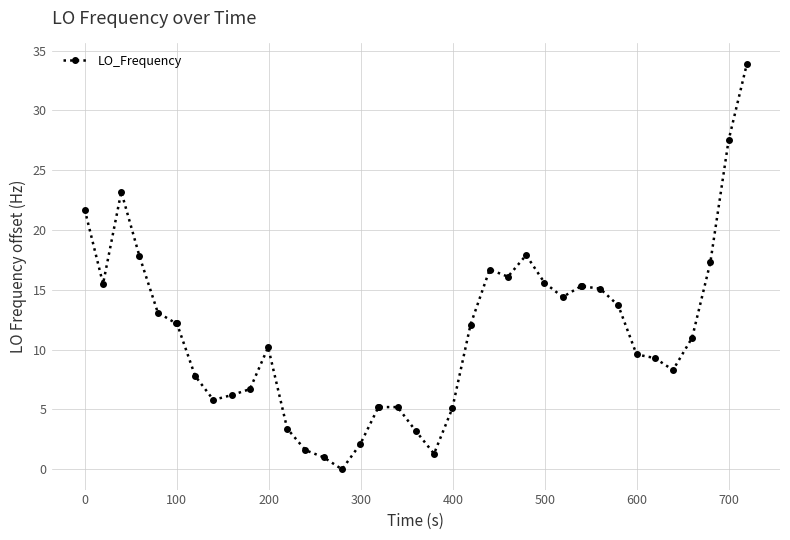

What is the greatest value displayed?

33.9